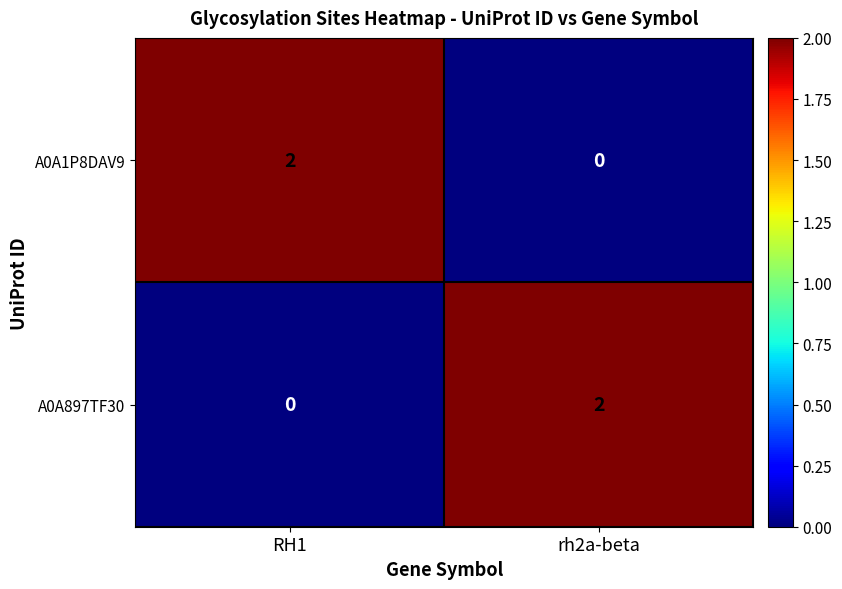

Reading left to right, list all the values displayed in this chart.

A0A1P8DAV9: 2	0
A0A897TF30: 0	2